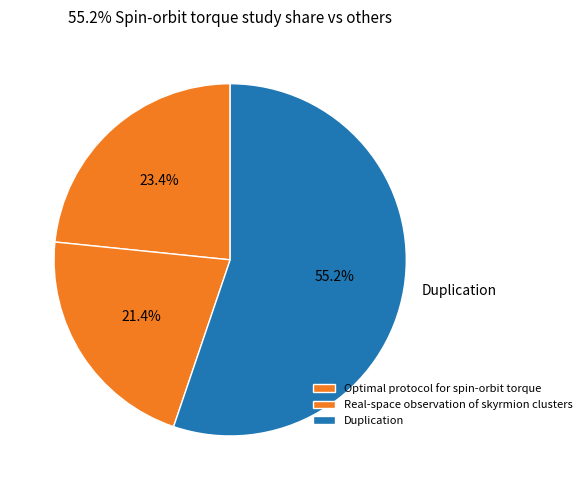

How many slices are in this pie chart?

3